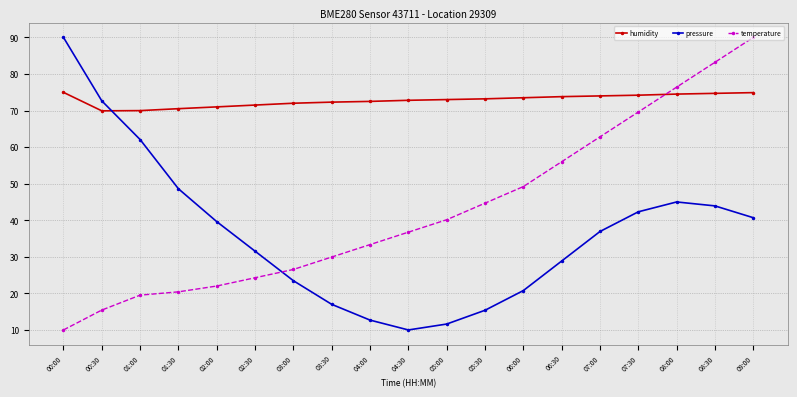

How many data points in pressure are less than 36?

9